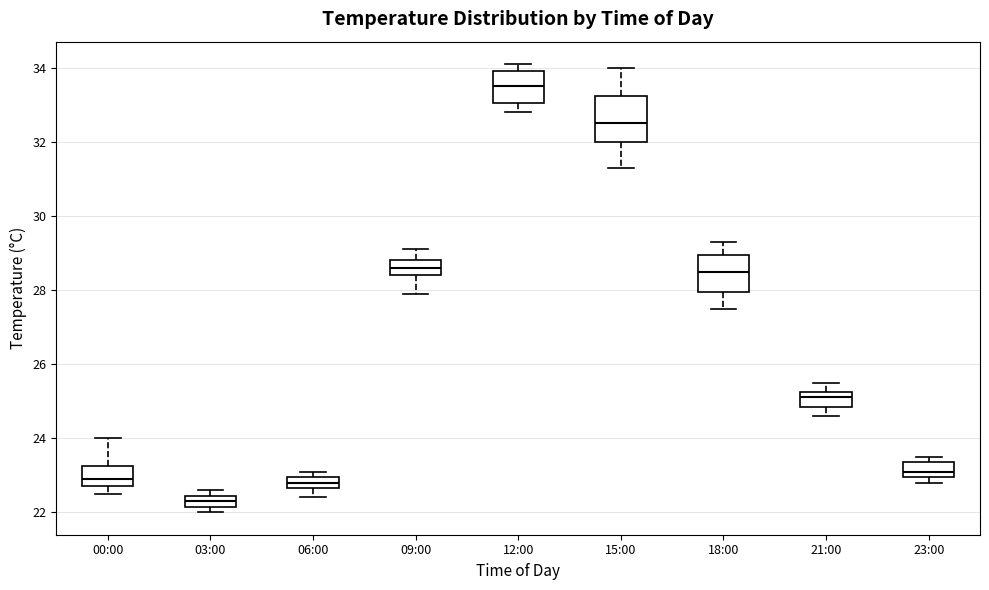

Reading left to right, transcribe this box plot: for each box, give where its median line is, the range the box spans, and where its two whiskers end, as read against the y-axis. The values are not printed on the chart, so give them approximately, as read against the axis.

00:00: median 23.0, box 22.8 to 23.2, whiskers 22.6 to 24.0
03:00: median 22.4 (inside the box), box 22.2 to 22.4, whiskers 22.0 to 22.6
06:00: median 22.8, box 22.6 to 23.0, whiskers 22.4 to 23.2
09:00: median 28.6, box 28.4 to 28.8, whiskers 28.0 to 29.2
12:00: median 33.6, box 33.0 to 34.0, whiskers 32.8 to 34.2
15:00: median 32.6, box 32.0 to 33.2, whiskers 31.4 to 34.0
18:00: median 28.6, box 28.0 to 29.0, whiskers 27.6 to 29.4
21:00: median 25.2 (inside the box), box 24.8 to 25.2, whiskers 24.6 to 25.6
23:00: median 23.2, box 23.0 to 23.4, whiskers 22.8 to 23.6